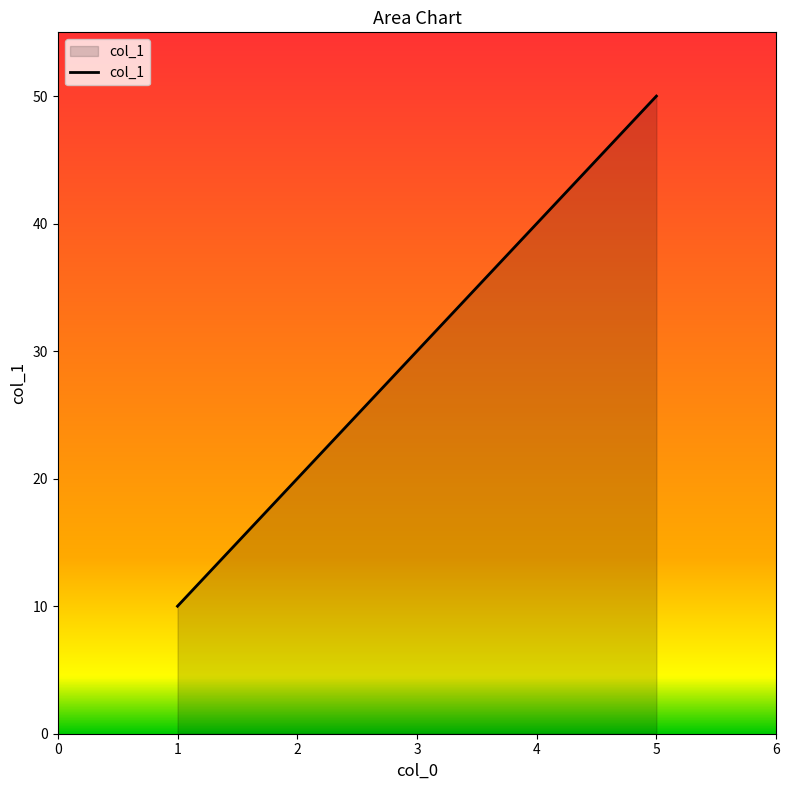

How many distinct data groups are displayed?

1